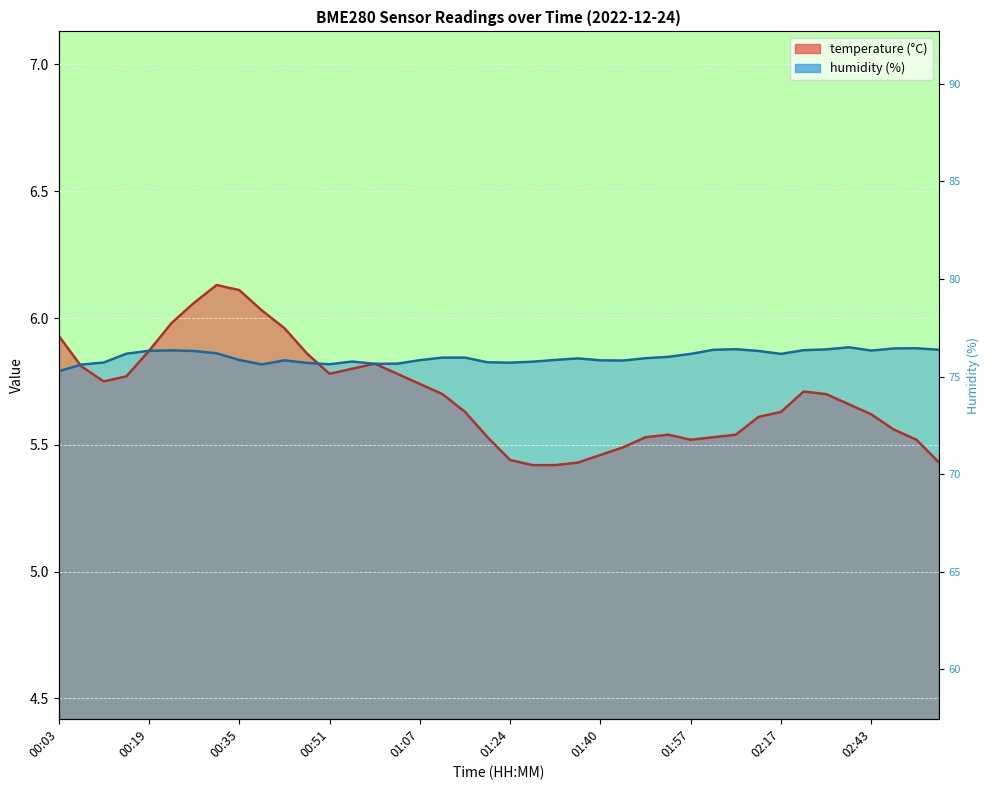

What is the difference between the maximum and second lowest values in the temperature series?

0.7